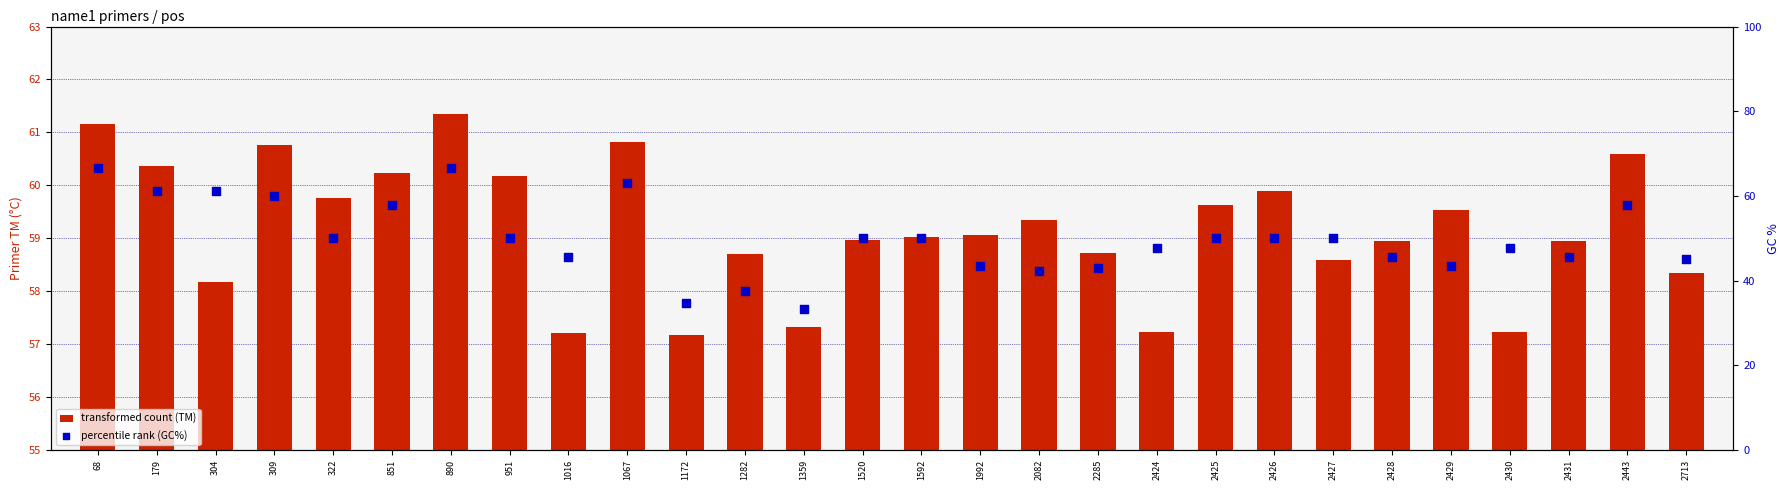

Which series reaches the minimum Y coordinate?

percentile rank (GC%)